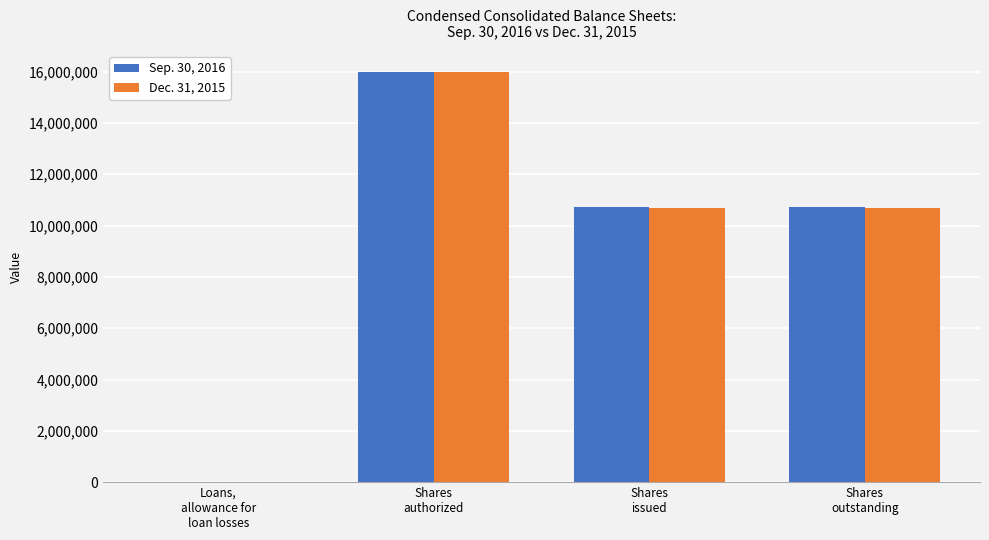

Count the number of data series in this chart.

2